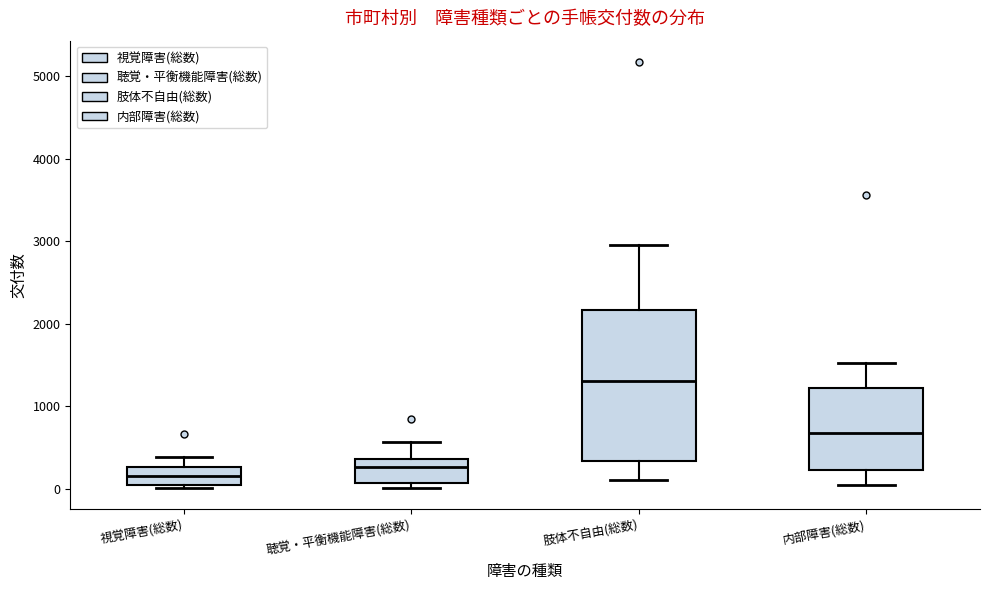

Comparing the boxes themselves (not the whiskers), which one is the tallest?

肢体不自由(総数)